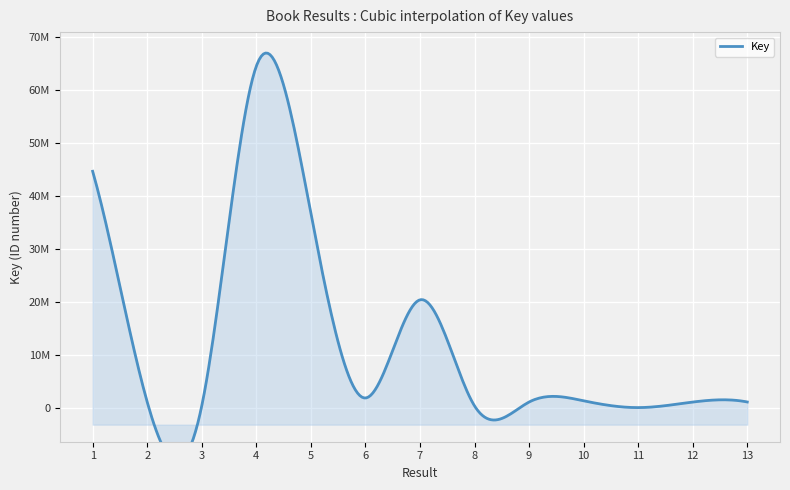

What is the change in value from 4 to 7?

-44176033